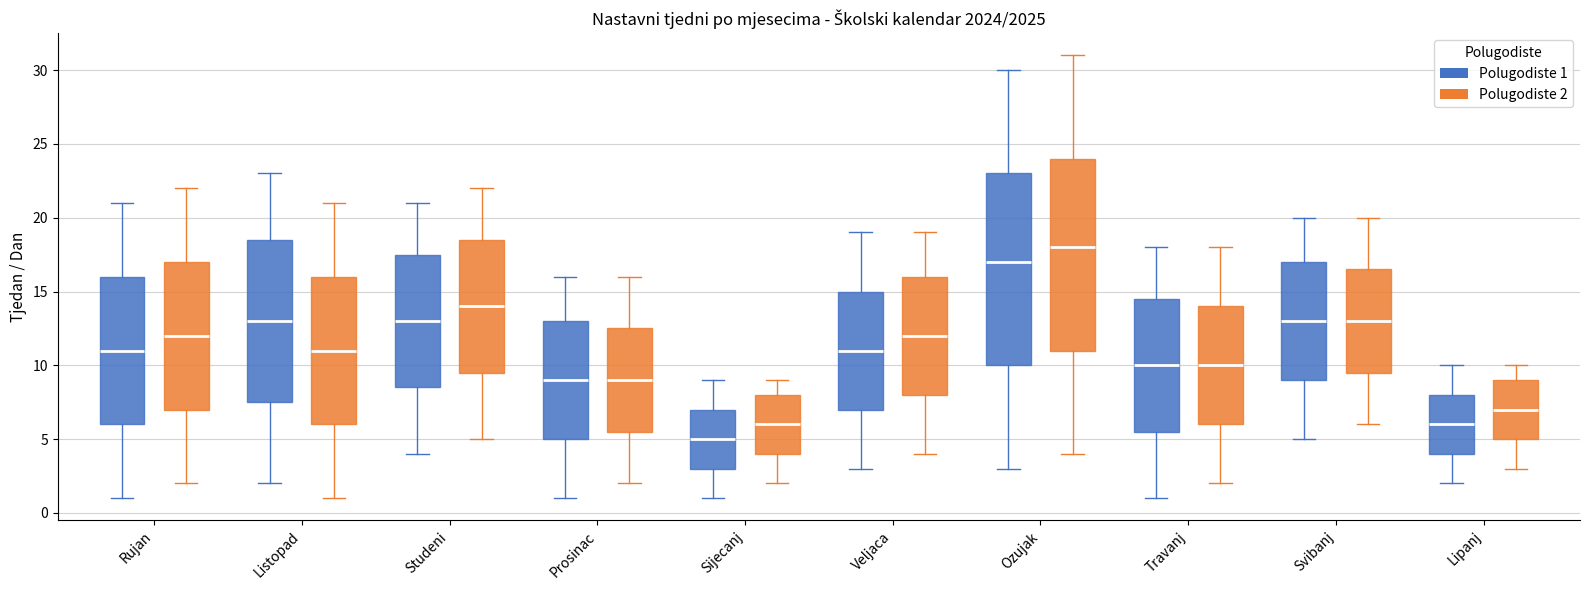

Reading left to right, read every box against the y-axis: the position of its median line, the range the box covers, and the ends of its whiskers. The values are not printed on the chart, so give them approximately, as read against the axis.

Rujan (Polugodiste 1): median 11.0, box 6.0 to 16.0, whiskers 1.0 to 21.0
Rujan (Polugodiste 2): median 12.0, box 7.0 to 17.0, whiskers 2.0 to 22.0
Listopad (Polugodiste 1): median 13.0, box 7.5 to 18.5, whiskers 2.0 to 23.0
Listopad (Polugodiste 2): median 11.0, box 6.0 to 16.0, whiskers 1.0 to 21.0
Studeni (Polugodiste 1): median 13.0, box 8.5 to 17.5, whiskers 4.0 to 21.0
Studeni (Polugodiste 2): median 14.0, box 9.5 to 18.5, whiskers 5.0 to 22.0
Prosinac (Polugodiste 1): median 9.0, box 5.0 to 13.0, whiskers 1.0 to 16.0
Prosinac (Polugodiste 2): median 9.0, box 5.5 to 12.5, whiskers 2.0 to 16.0
Sijecanj (Polugodiste 1): median 5.0, box 3.0 to 7.0, whiskers 1.0 to 9.0
Sijecanj (Polugodiste 2): median 6.0, box 4.0 to 8.0, whiskers 2.0 to 9.0
Veljaca (Polugodiste 1): median 11.0, box 7.0 to 15.0, whiskers 3.0 to 19.0
Veljaca (Polugodiste 2): median 12.0, box 8.0 to 16.0, whiskers 4.0 to 19.0
Ozujak (Polugodiste 1): median 17.0, box 10.0 to 23.0, whiskers 3.0 to 30.0
Ozujak (Polugodiste 2): median 18.0, box 11.0 to 24.0, whiskers 4.0 to 31.0
Travanj (Polugodiste 1): median 10.0, box 5.5 to 14.5, whiskers 1.0 to 18.0
Travanj (Polugodiste 2): median 10.0, box 6.0 to 14.0, whiskers 2.0 to 18.0
Svibanj (Polugodiste 1): median 13.0, box 9.0 to 17.0, whiskers 5.0 to 20.0
Svibanj (Polugodiste 2): median 13.0, box 9.5 to 16.5, whiskers 6.0 to 20.0
Lipanj (Polugodiste 1): median 6.0, box 4.0 to 8.0, whiskers 2.0 to 10.0
Lipanj (Polugodiste 2): median 7.0, box 5.0 to 9.0, whiskers 3.0 to 10.0